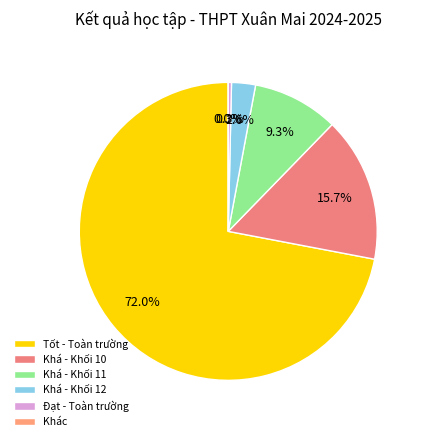

How many slices are in this pie chart?

6